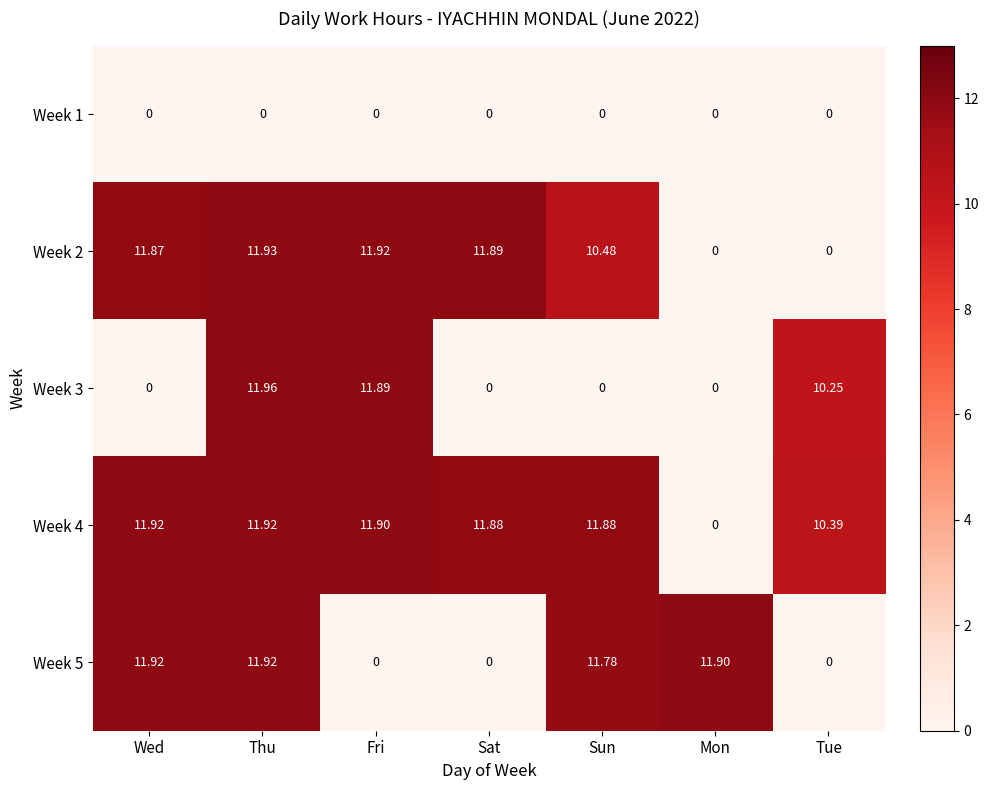

Which series has the largest total across all categories?

Week 4